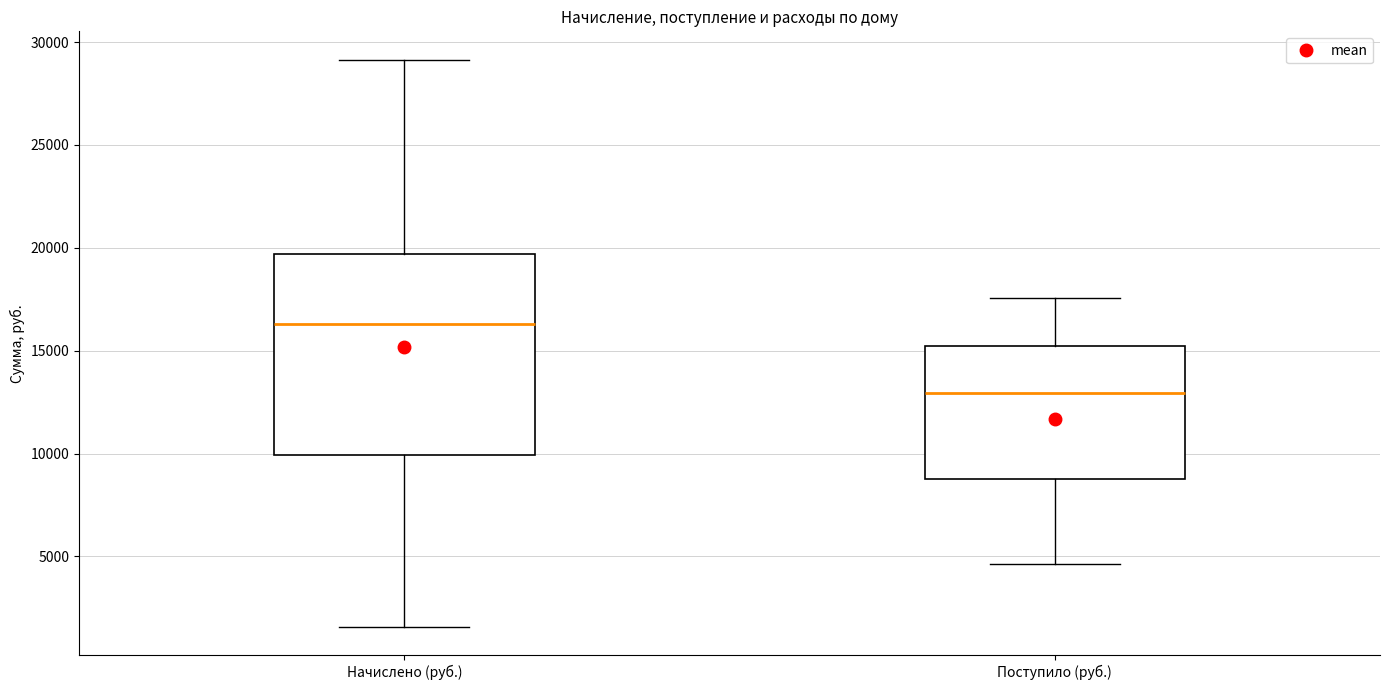

Where does the median line of the box for Начислено (руб.) sit on the y-axis? The values are not printed on the chart, so give them approximately, as read against the axis.

16500